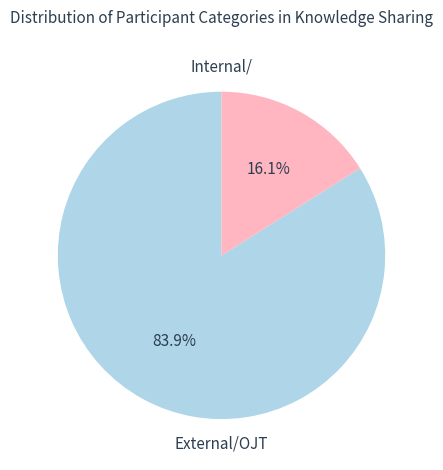

Is there any slice that represents more than half of the pie?

Yes